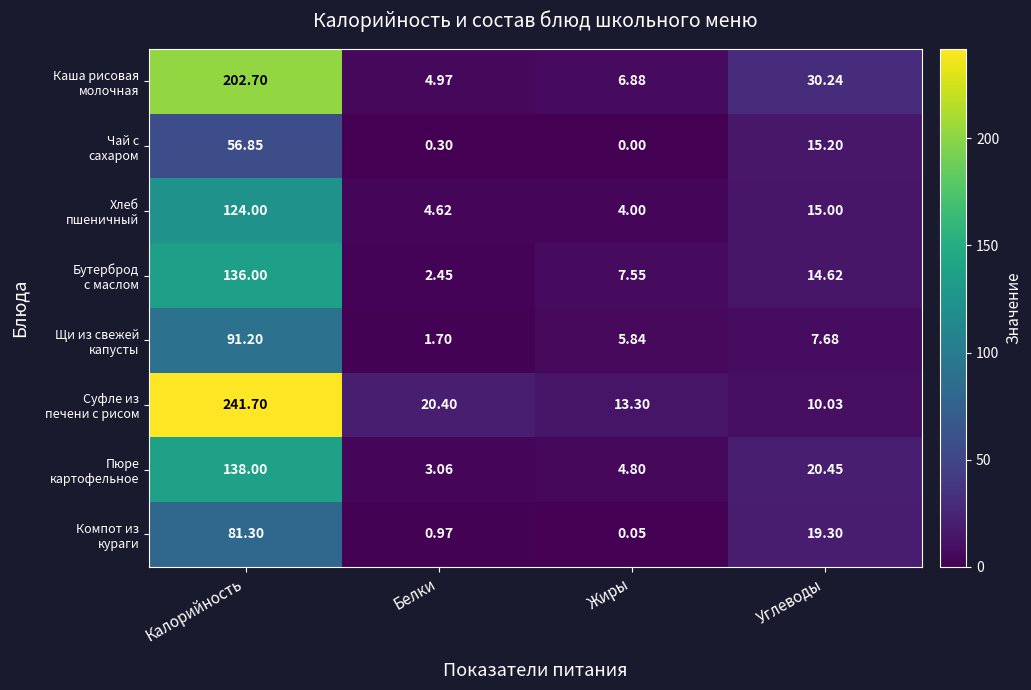

At which category is the sum across all series the highest?

Калорийность